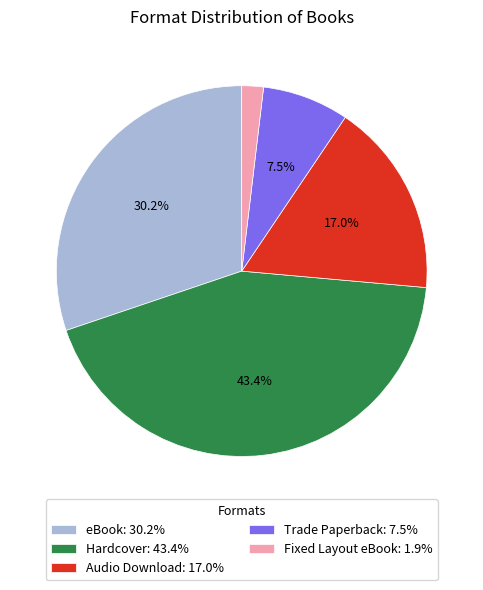

To the nearest percent, what percentage of the pie is eBook?

30%